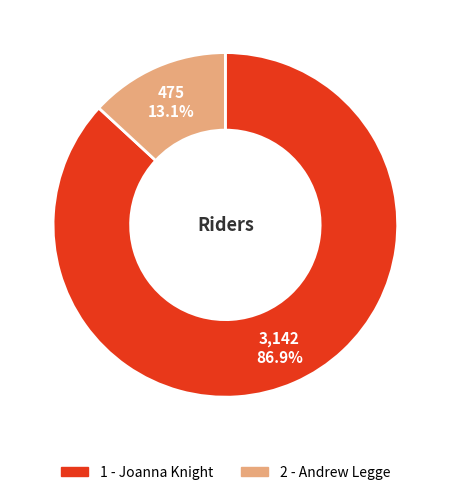

What percentage is the 2 - Andrew Legge slice, to the nearest percent?

13%